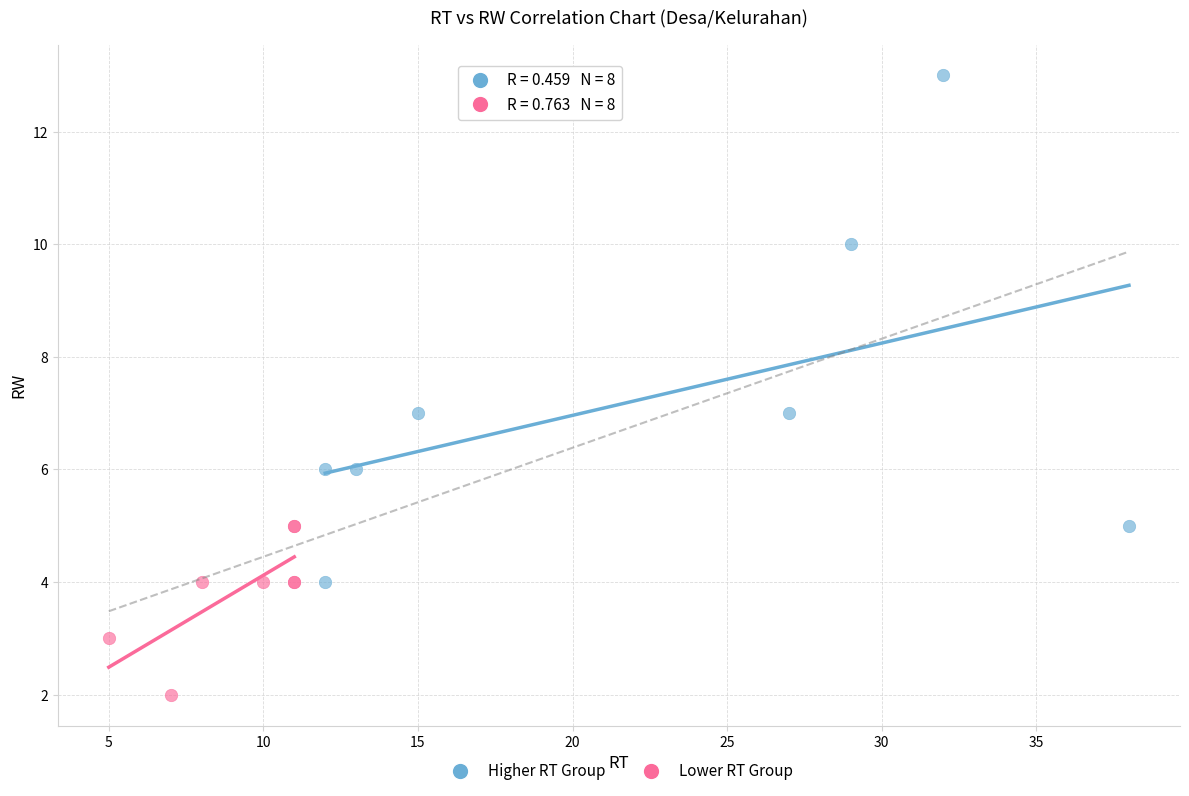

Which series has the widest spread of Y values?

Higher RT Group